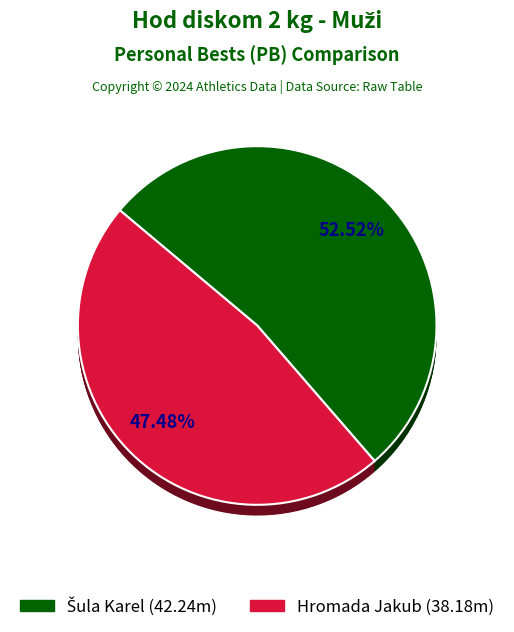

Is Šula Karel the majority of the pie?

Yes